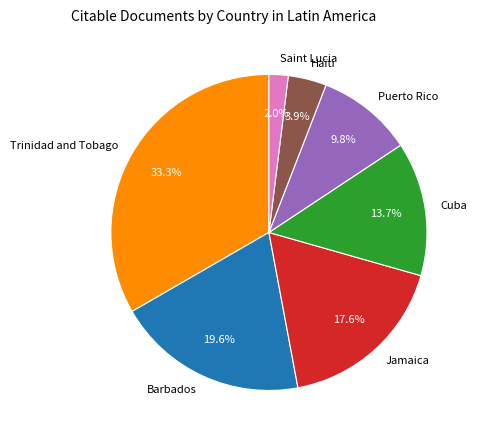

What percentage do Cuba and Puerto Rico together represent?

23.5%